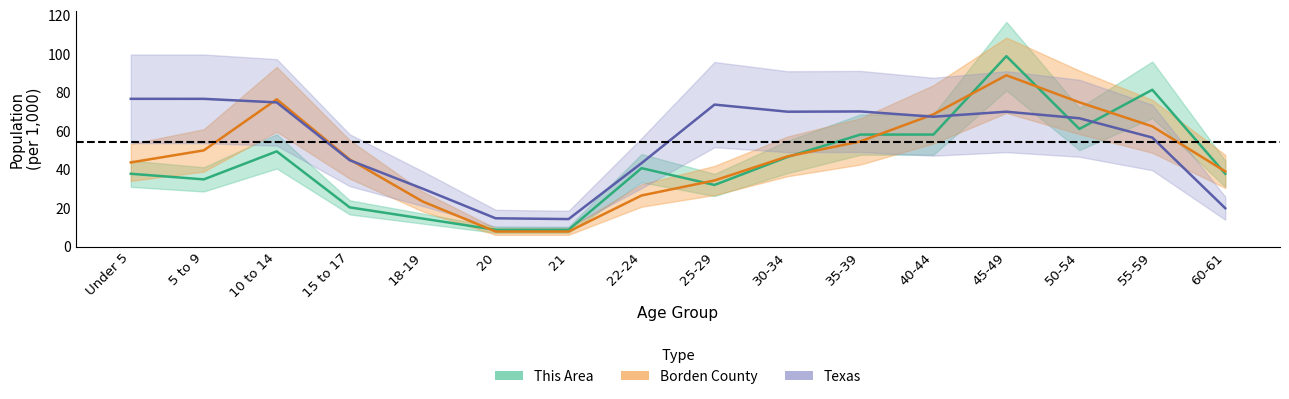

How many data points does each series have?

16